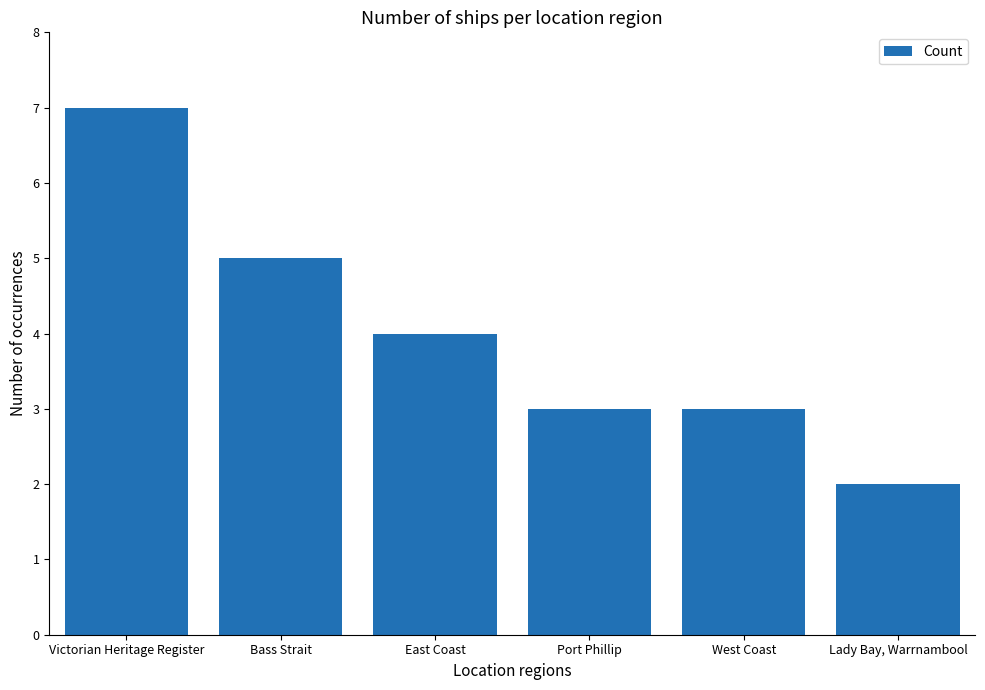

How many values are below 4?

3